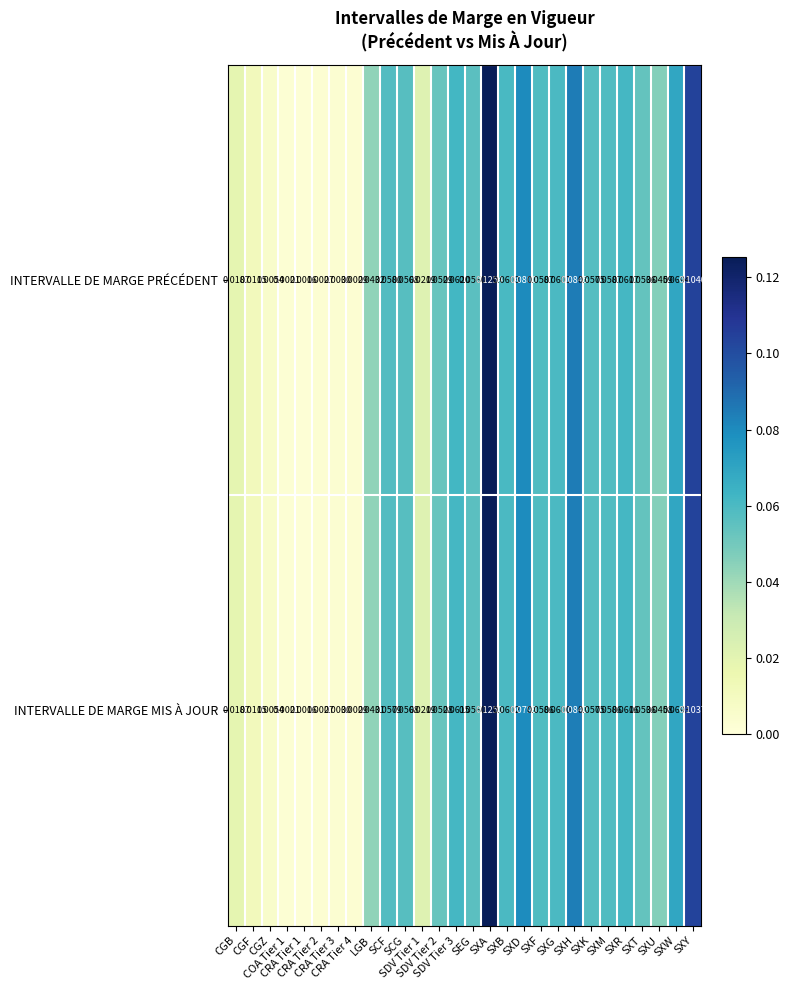

Which series has the largest total across all categories?

INTERVALLE DE MARGE PRÉCÉDENT